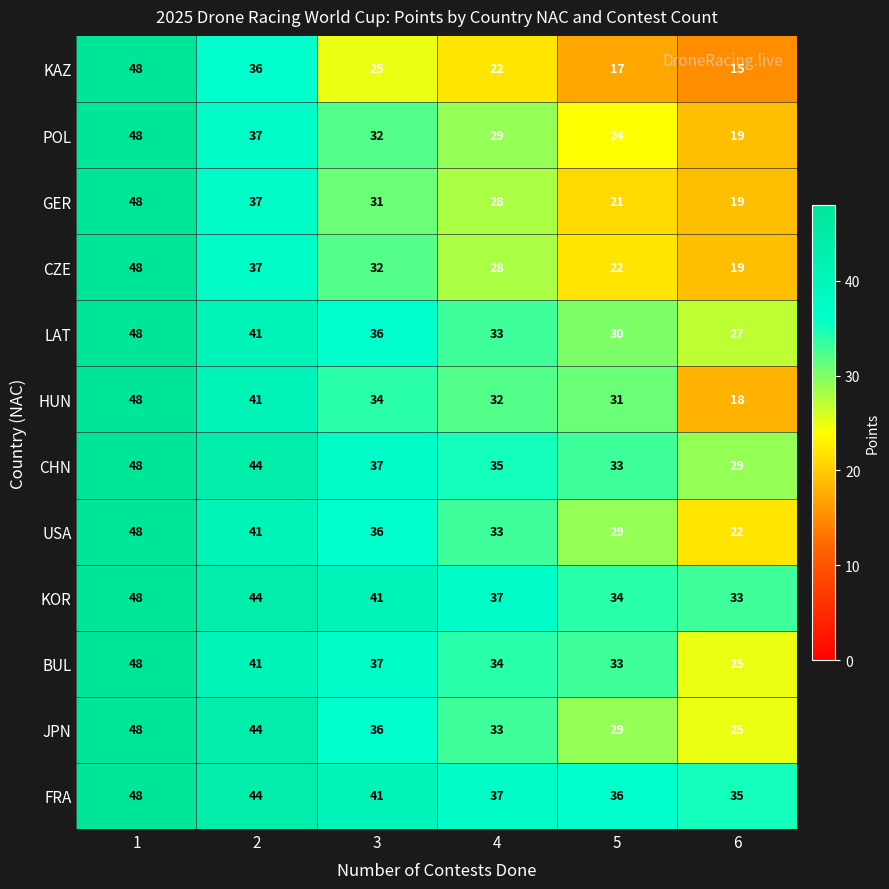

The CZE series shows 22 at 5. True or false?

True